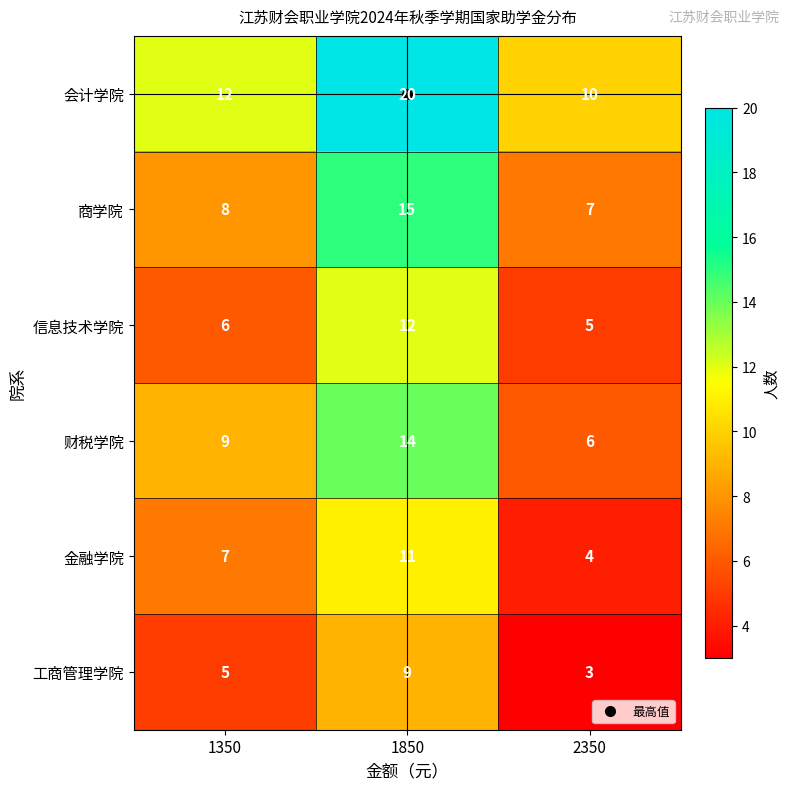

What is the average value of the 会计学院 series?

14